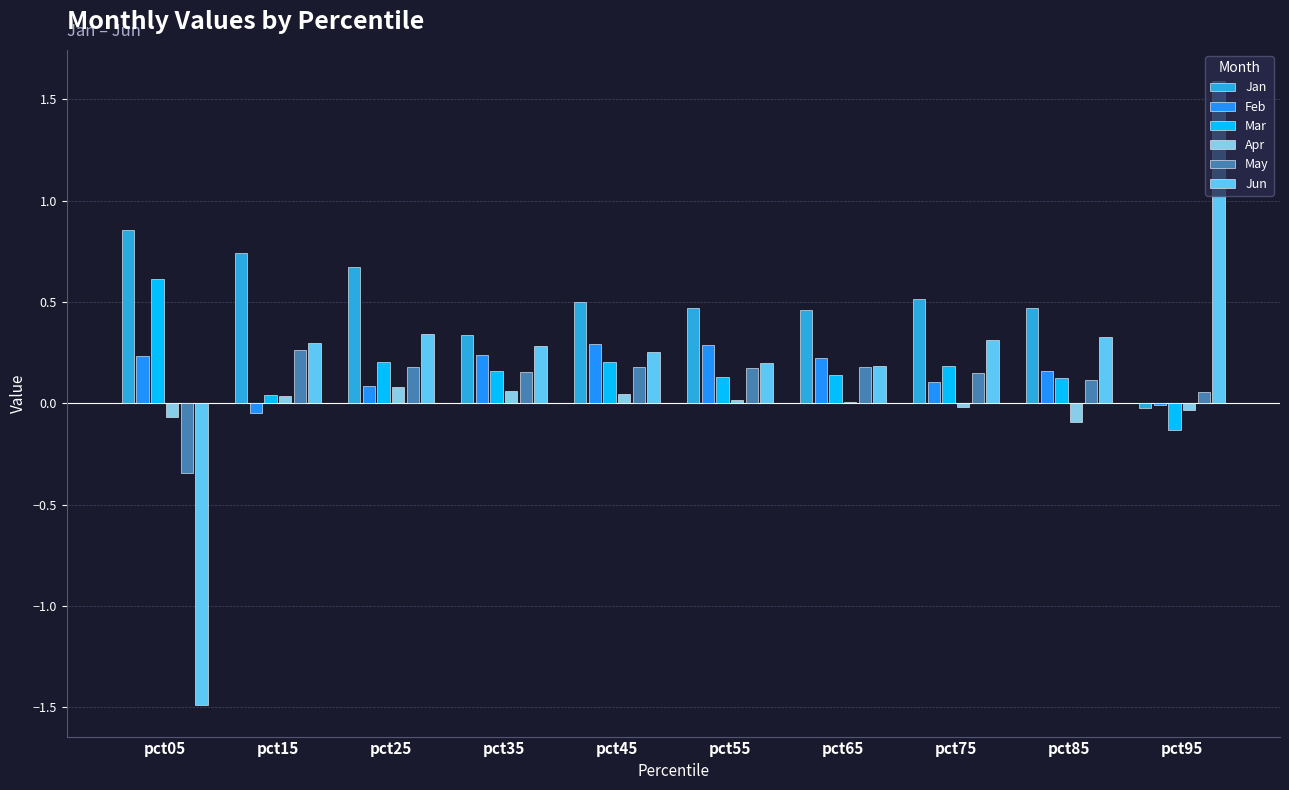

What is the spread (max minus min) of values at pct25?

0.6